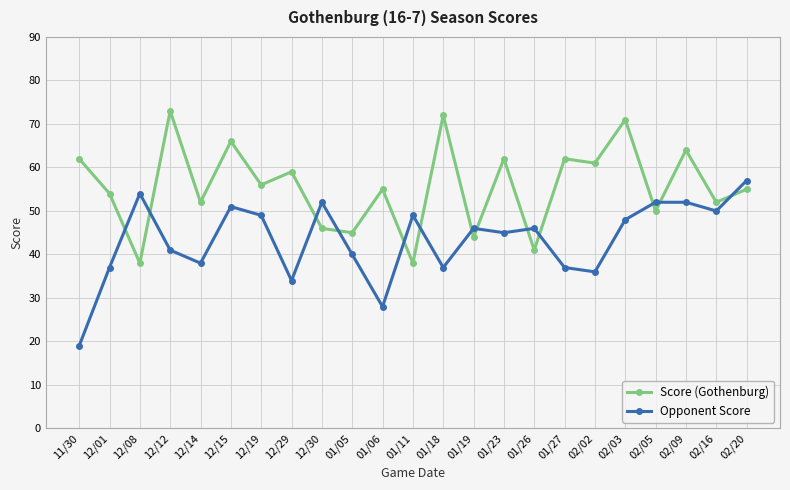

What is the value of the Score (Gothenburg) point at the 15th from the left?

62